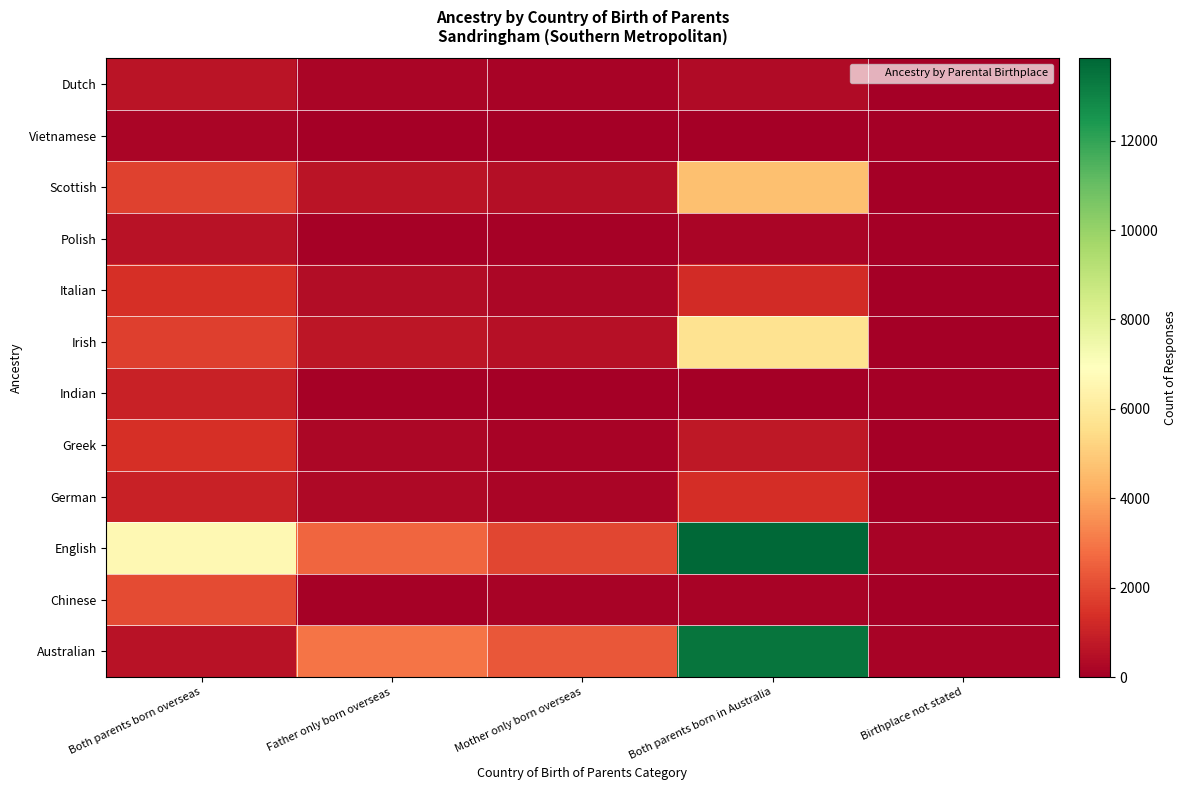

What is the difference between the highest and lowest values at Father only born overseas?

2937